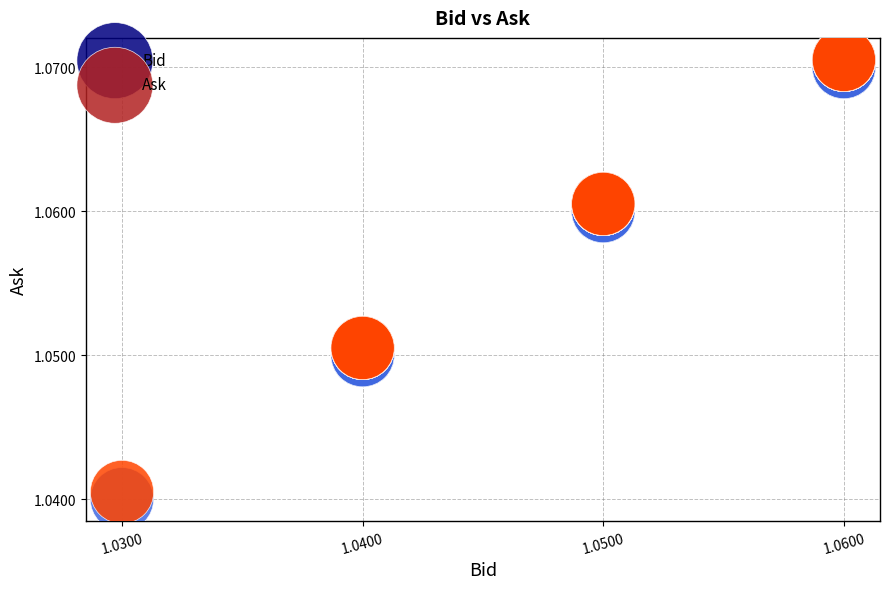

What are all the series names shown in the legend?

Bid, Ask